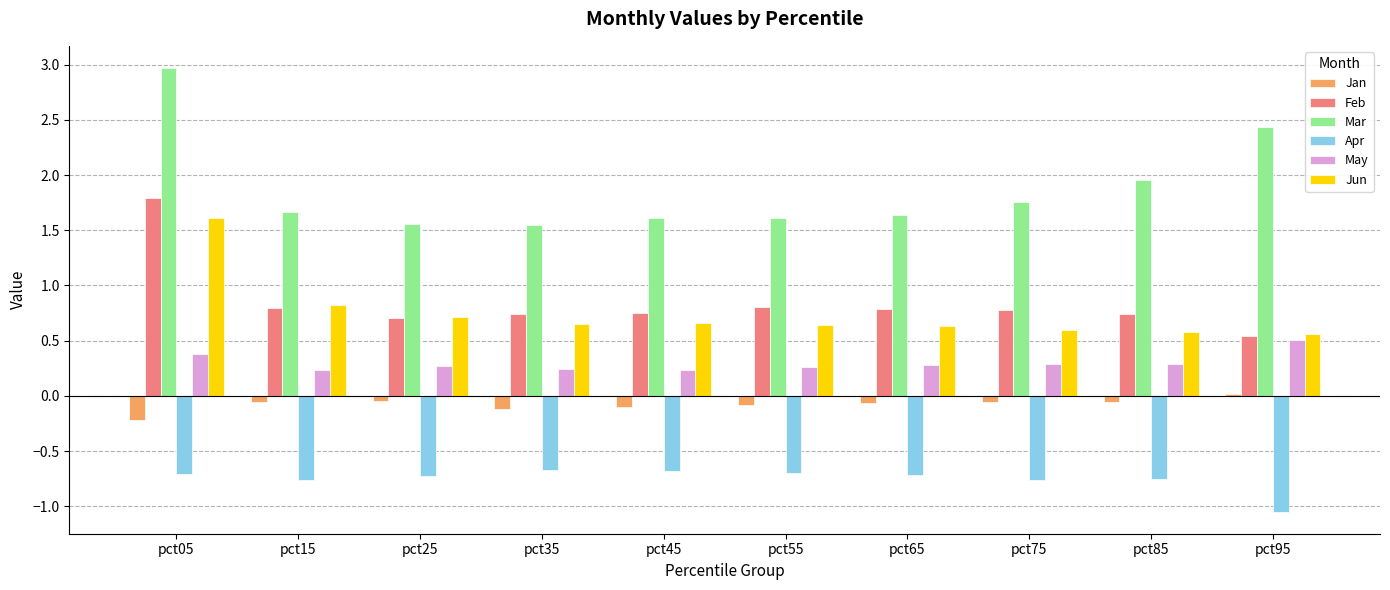

What value does the Mar series have at pct65?

1.6